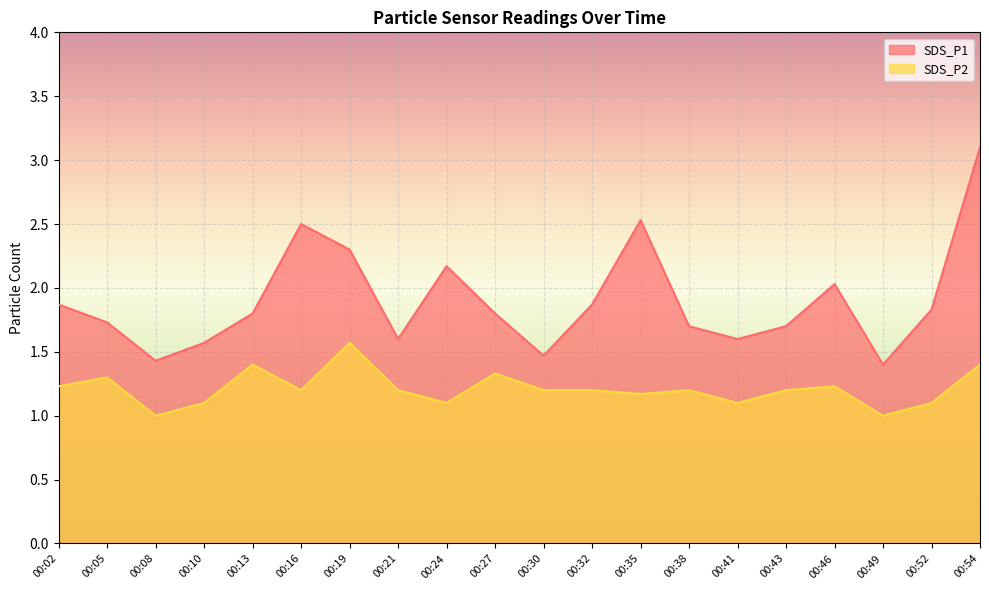

What is the maximum value shown in the chart?

3.1